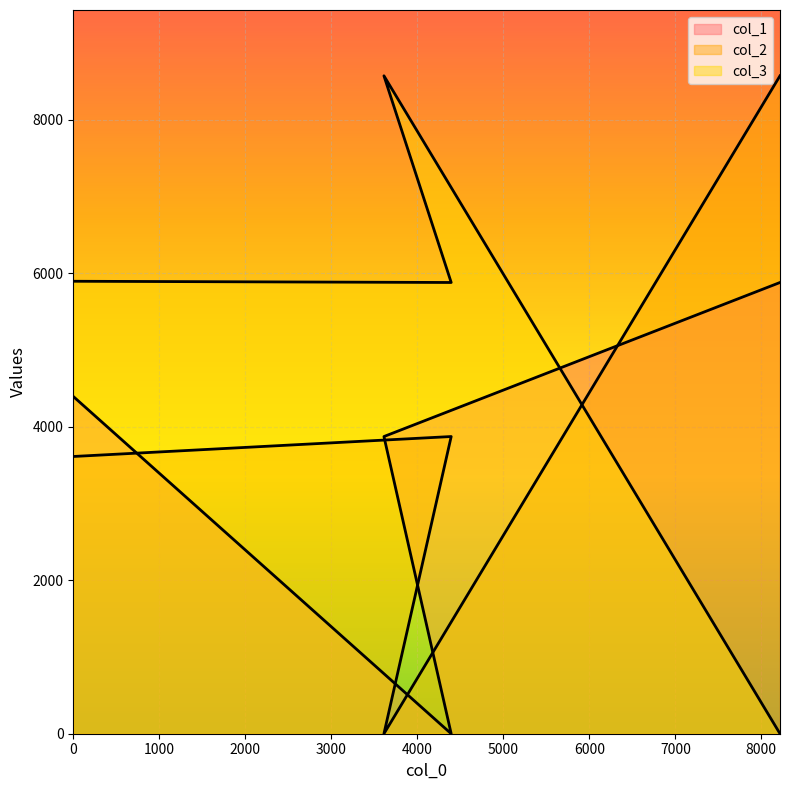

Which series ends up on top after the final intersection of col_3 and col_2?

col_2